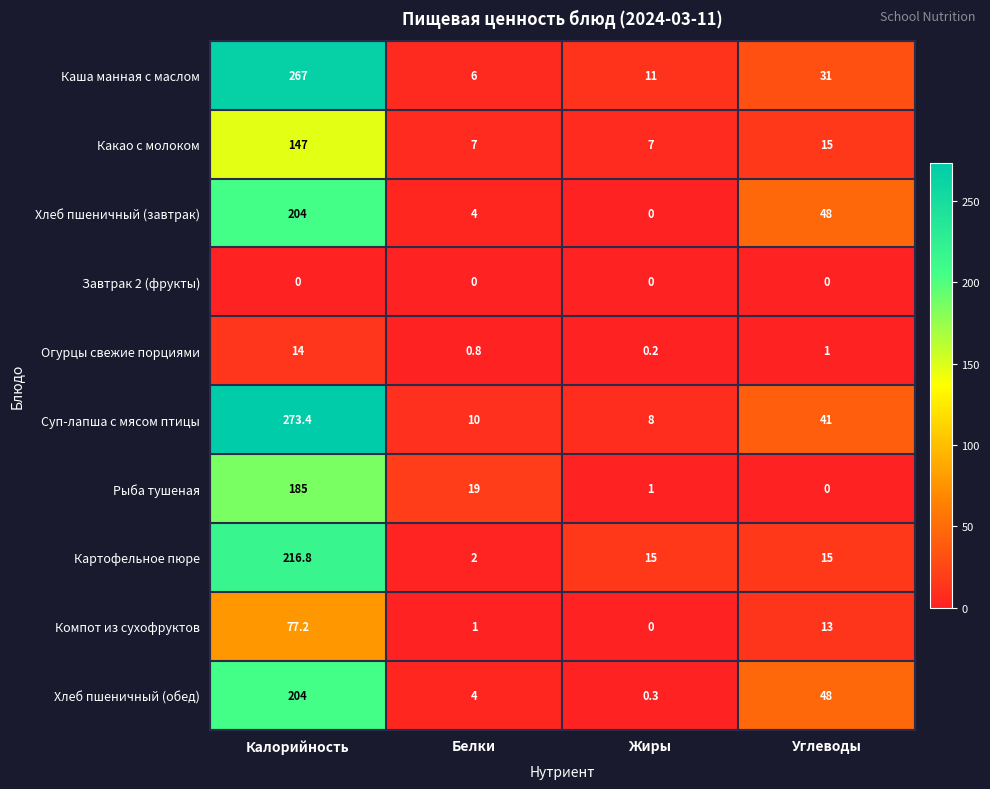

Rank the categories by Огурцы свежие порциями value from lowest to highest.

Жиры, Белки, Углеводы, Калорийность